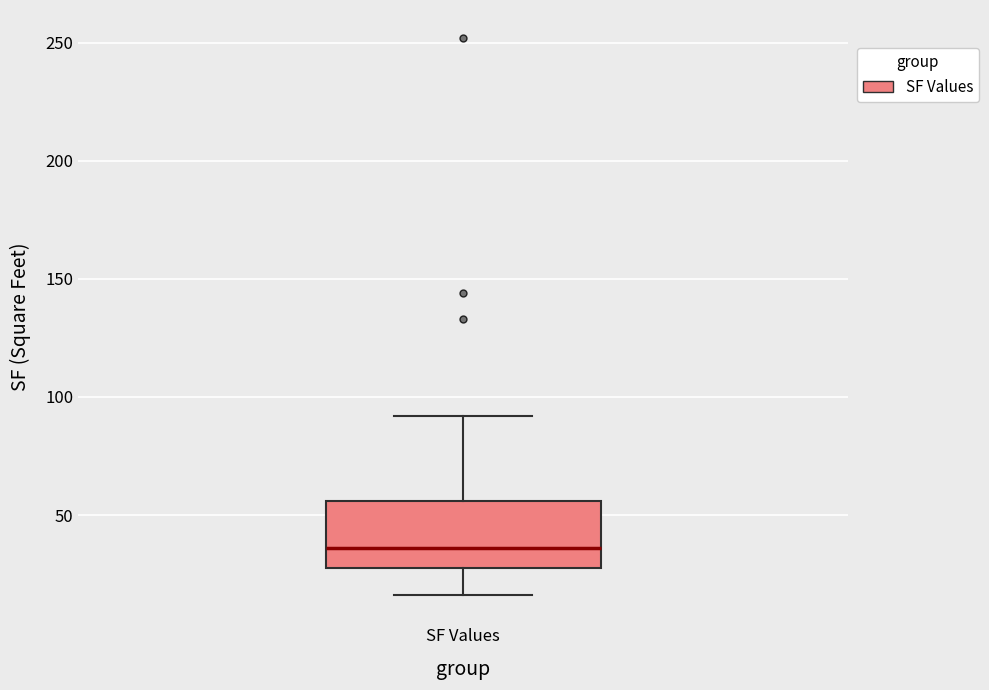

Transcribe this box plot: give where the median line is, the range the box spans, and where the two whiskers end, as read against the y-axis. The values are not printed on the chart, so give them approximately, as read against the axis.

median 35, box 30 to 55, whiskers 15 to 90